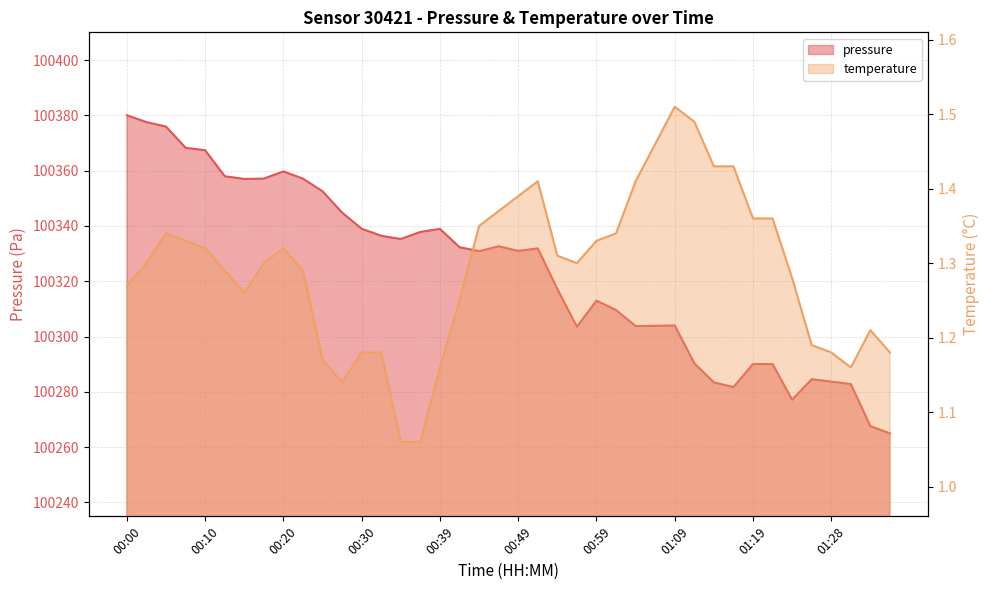

True or false: temperature has more than 1 interior local peaks.

True